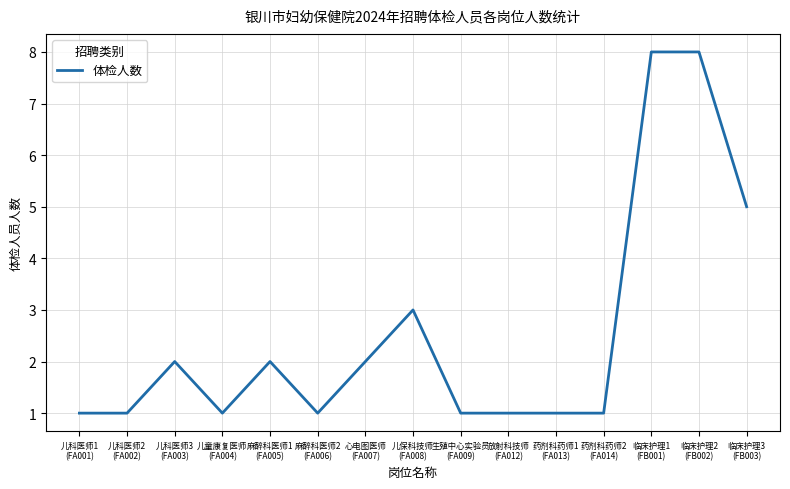

How many series are shown in this chart?

1